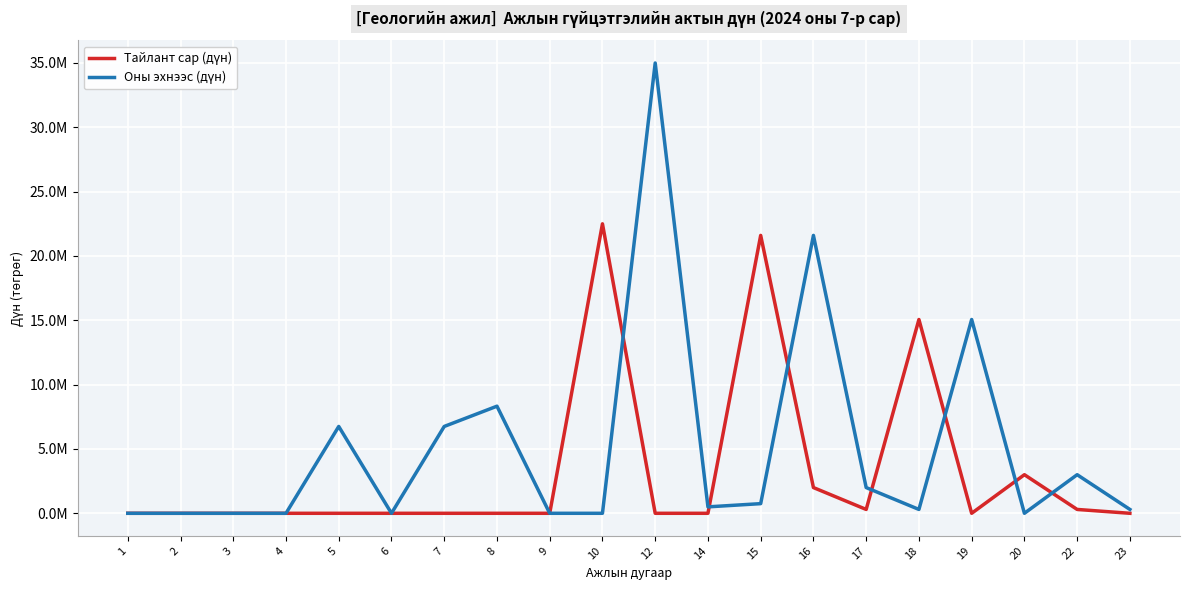

Does the chart have visible grid lines?

Yes